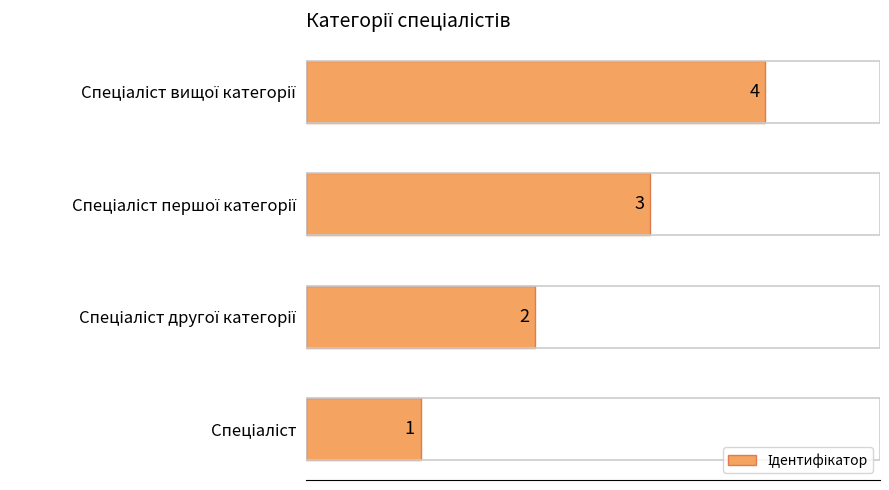

What is the smallest value displayed?

1